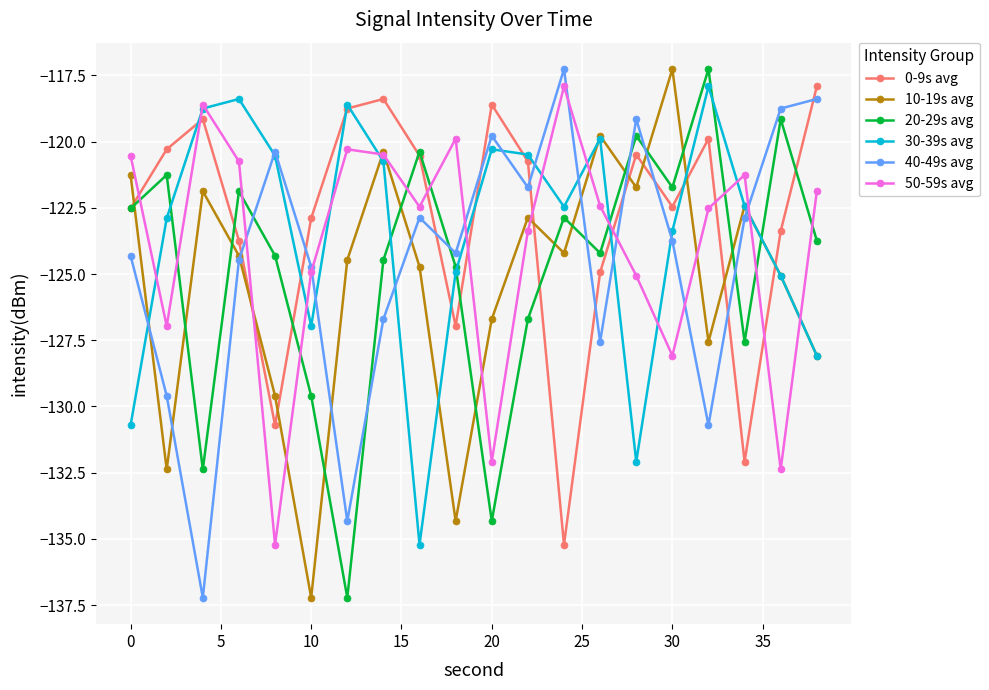

How many categories are shown in the chart?

20